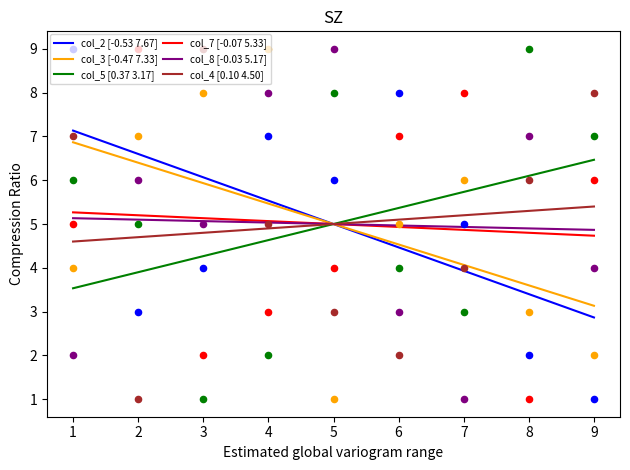

At which category is the sum across all series the highest?

4